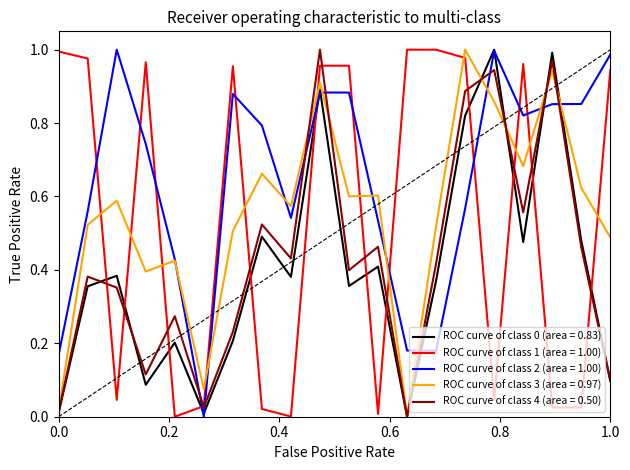

True or false: ROC curve of class 1 (area = 1.00) and ROC curve of class 0 (area = 0.83) cross at least once.

True